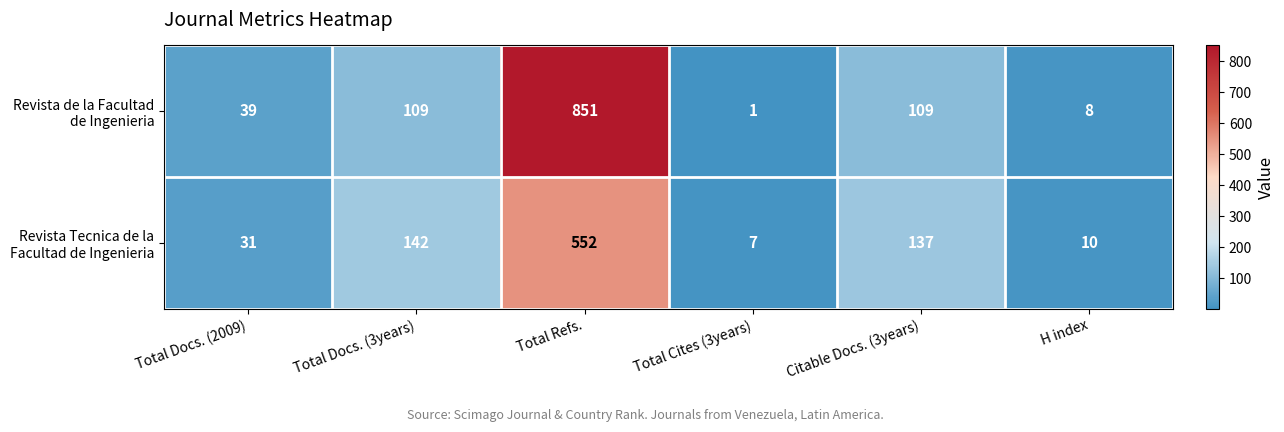

What is the difference between the highest and lowest values at Total Refs.?

299